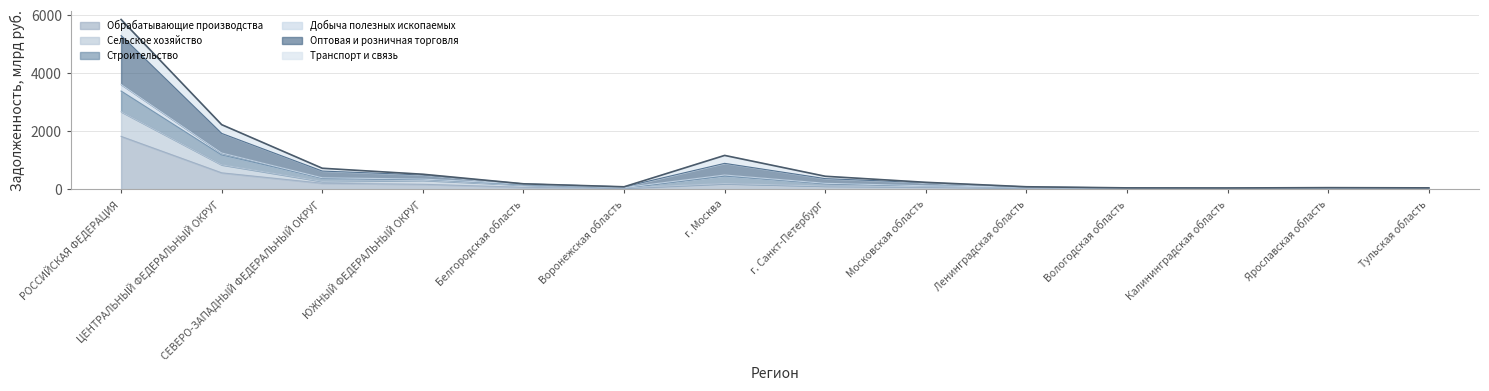

At which category does Обрабатывающие производства reach its first local peak?

г. Москва